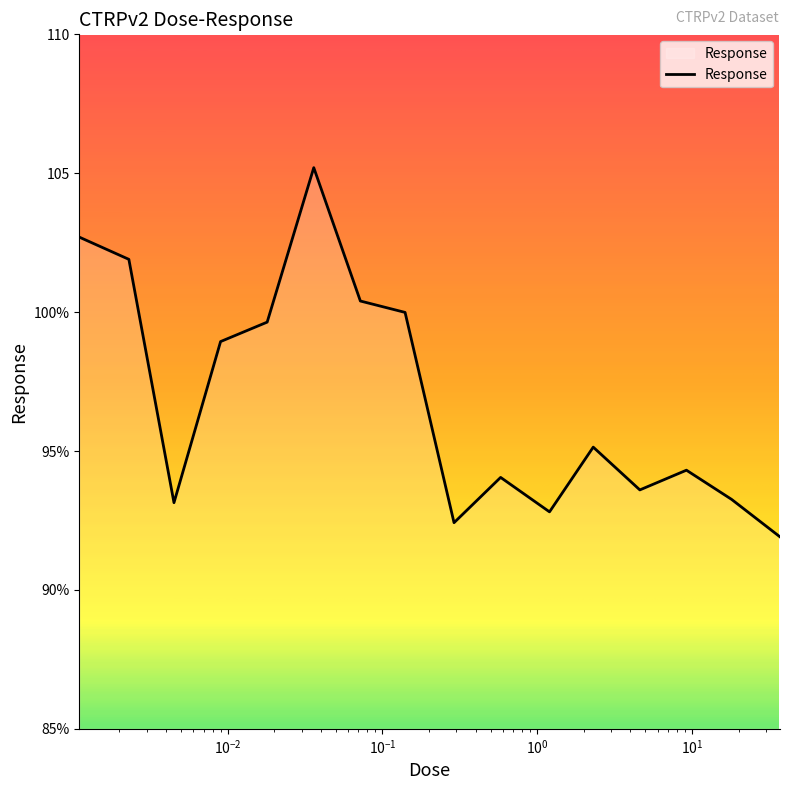

What is the minimum value shown in the chart?

91.9